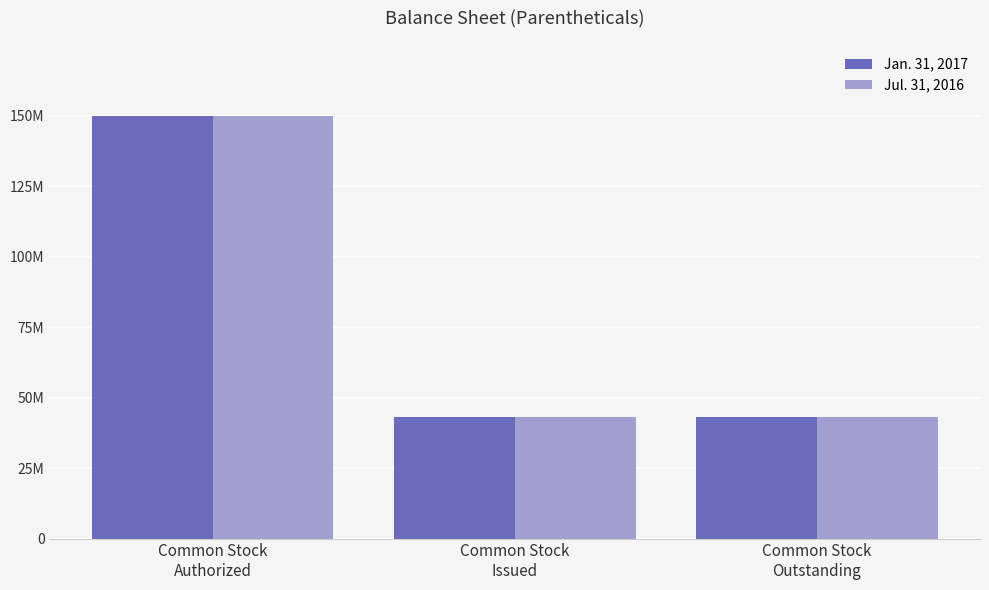

Are the bars grouped side by side (vs. stacked)?

Yes